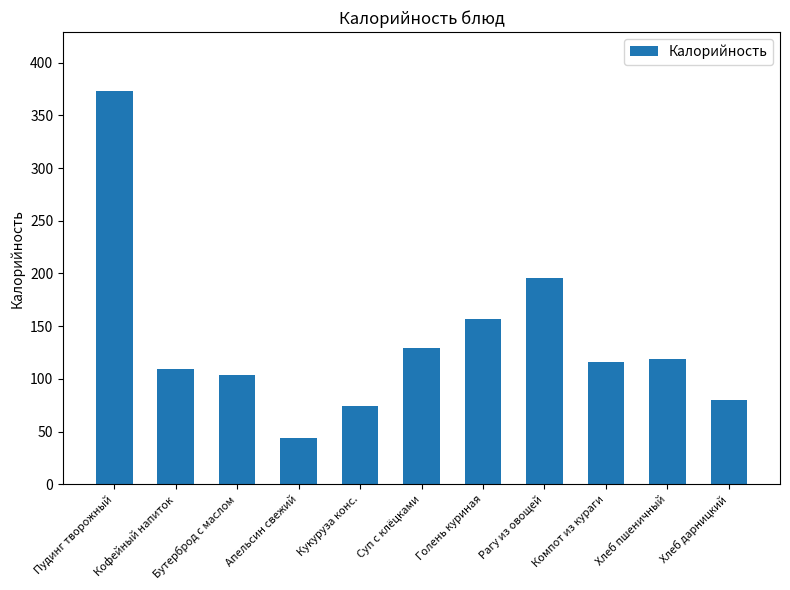

The value at Рагу из овощей is 196. True or false?

True